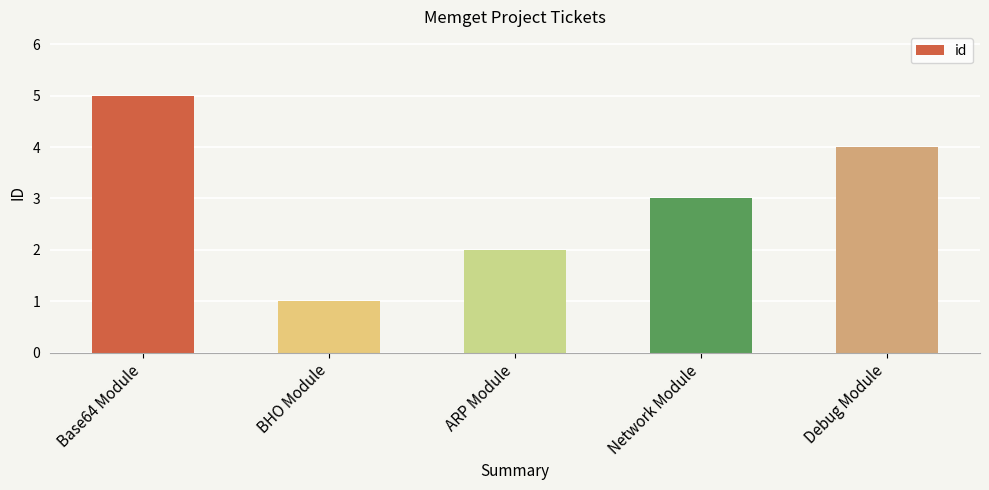

Count the values in the range 2 to 4.

3